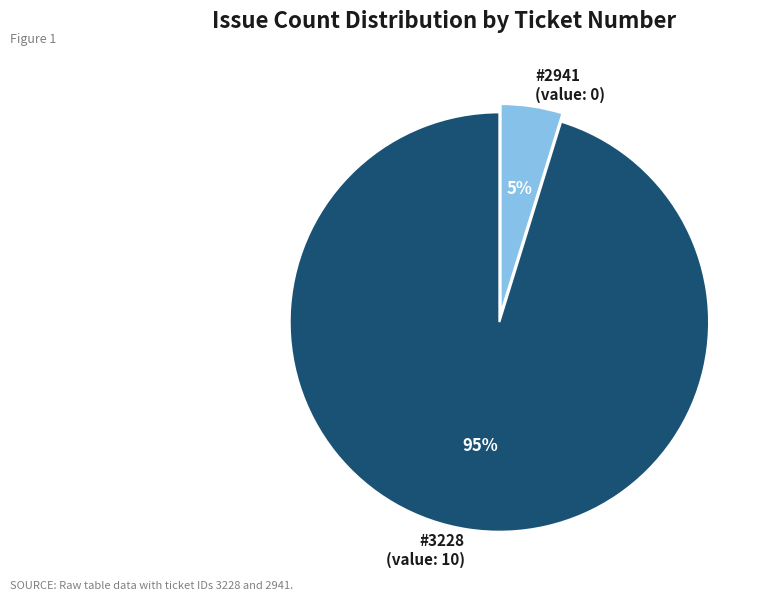

How many segments does this pie chart have?

2